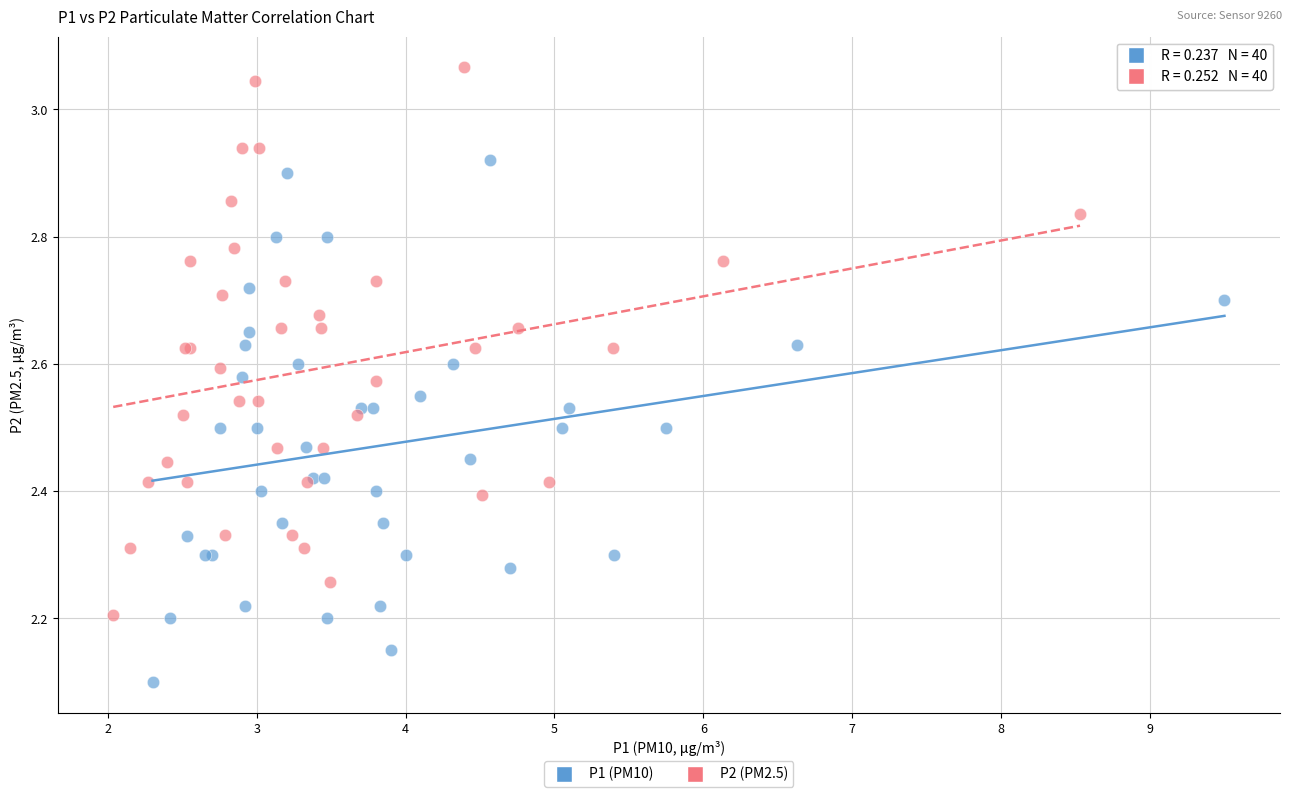

Which series contains the highest Y value?

P2 (PM2.5)